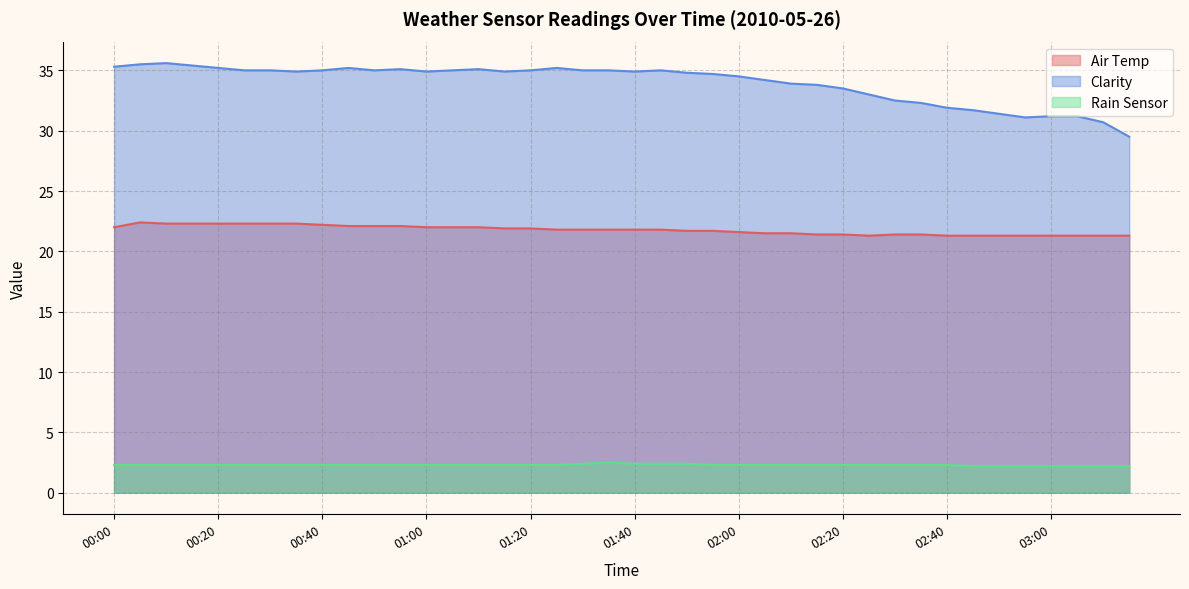

Which category has the highest value across all series?

00:10